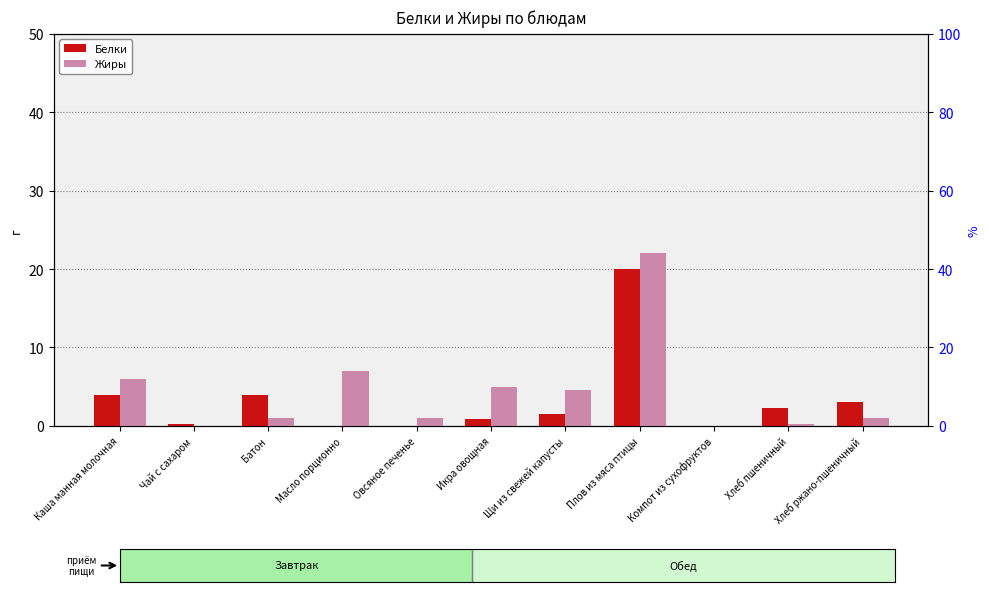

What is the difference between the highest and lowest values at Батон?

3.0